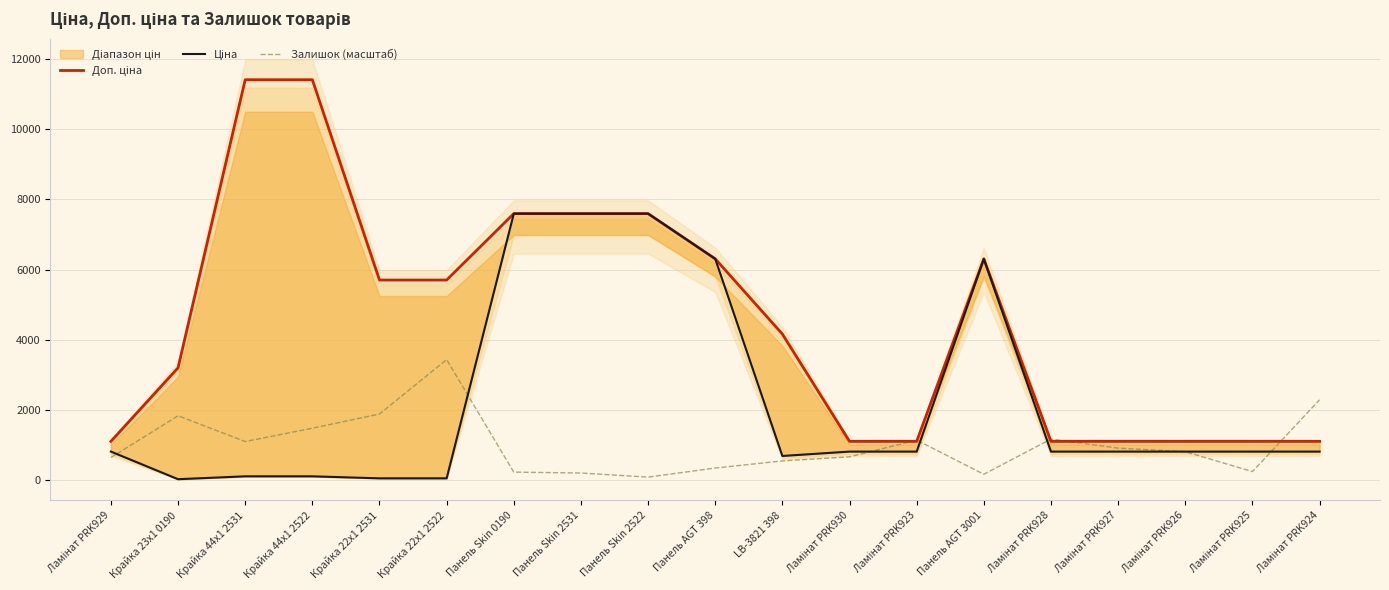

How many times do Залишок (масштаб) and Доп. ціна cross each other?

5